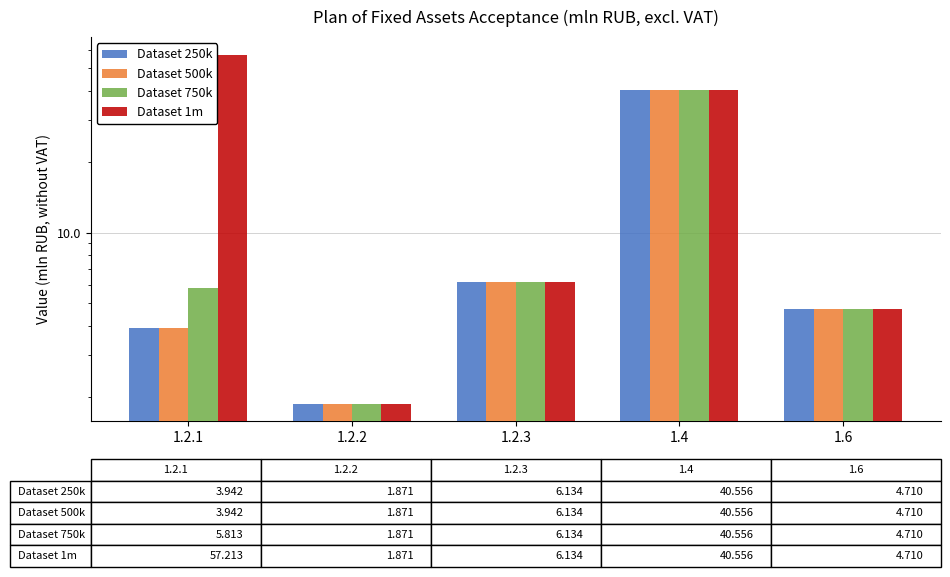

How many distinct data groups are displayed?

4